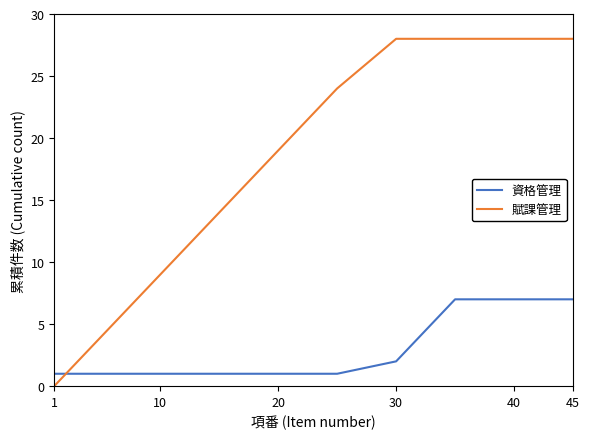

After their last crossing, which series has the higher values: 資格管理 or 賦課管理?

賦課管理